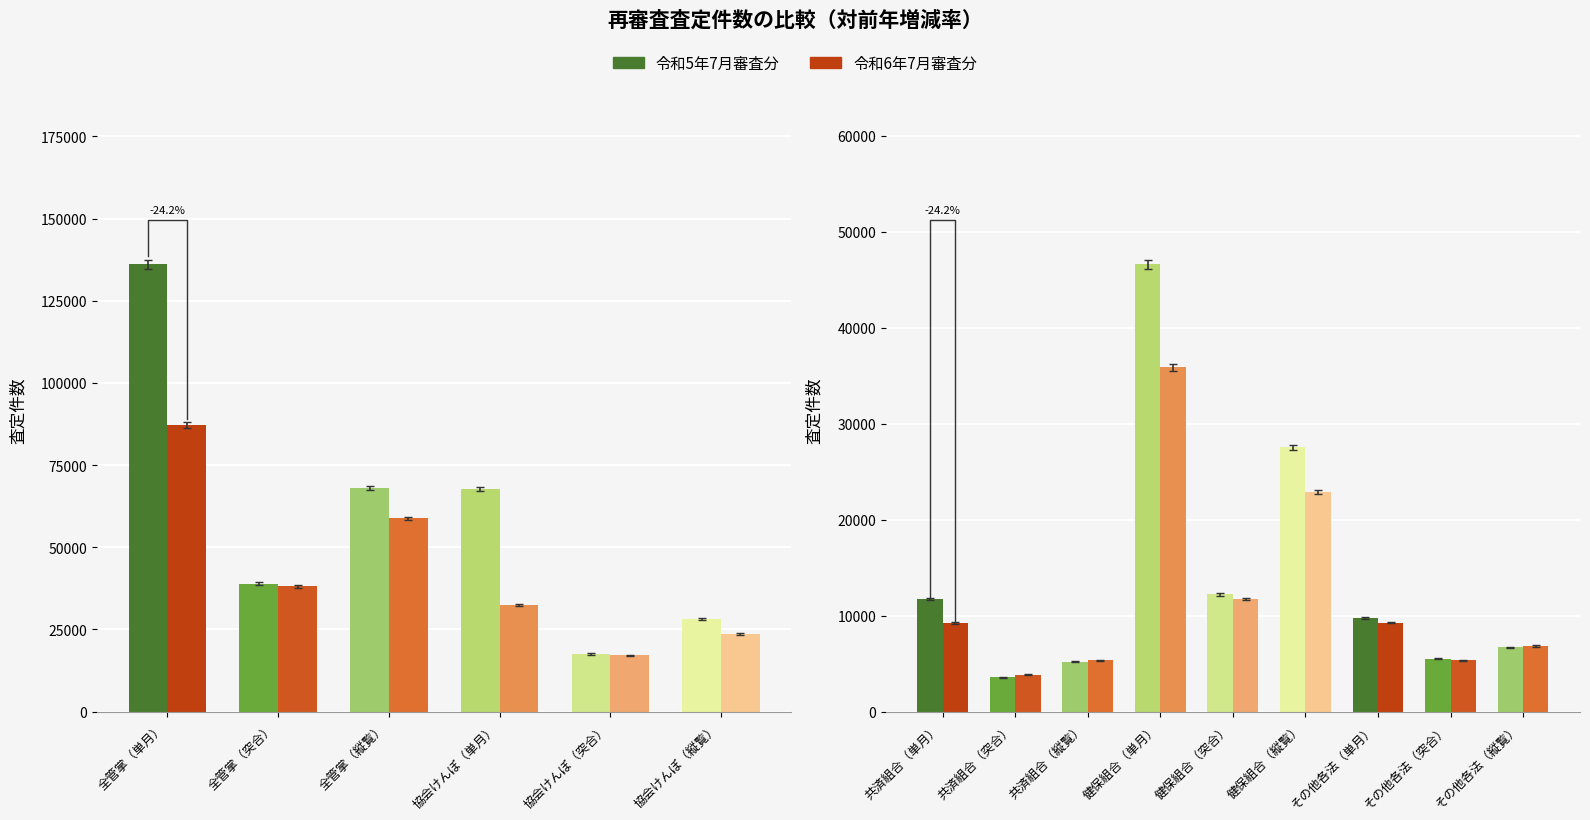

How many bars are there in each group?

2